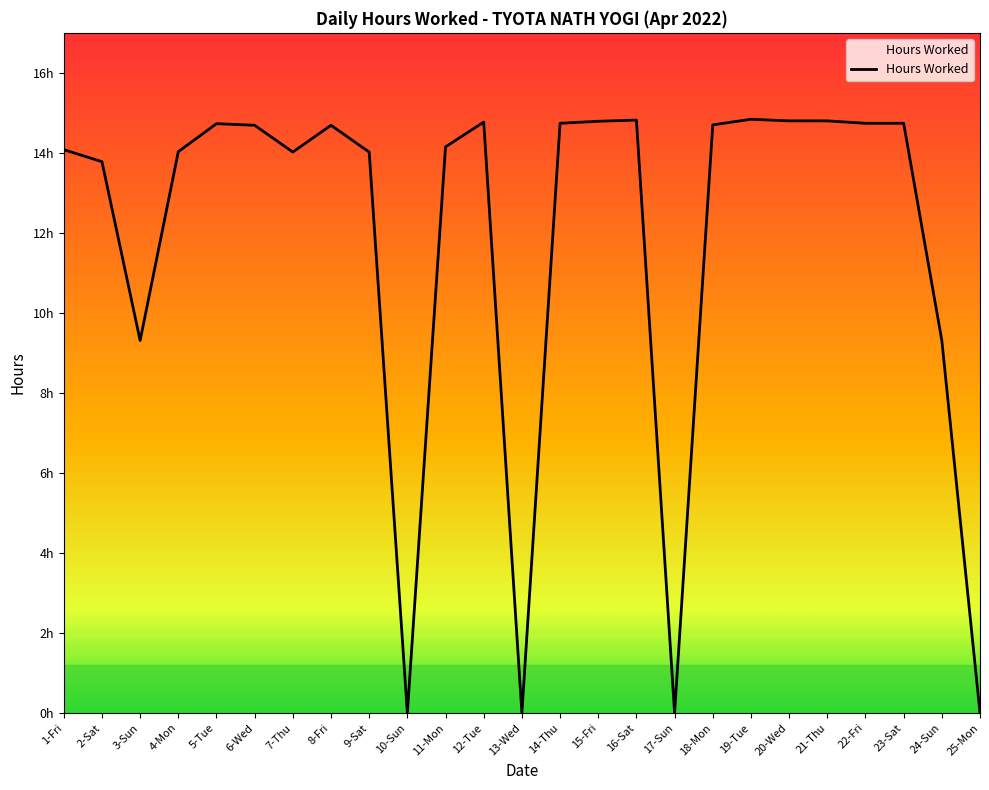

What is the label of the 7th point from the right?

19-Tue